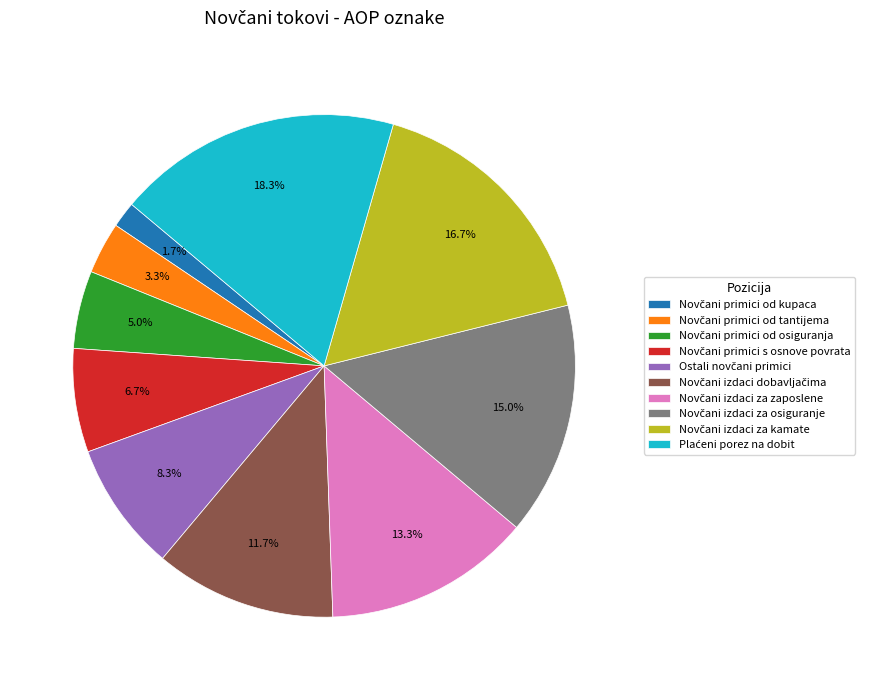

Is there a majority slice in this chart?

No